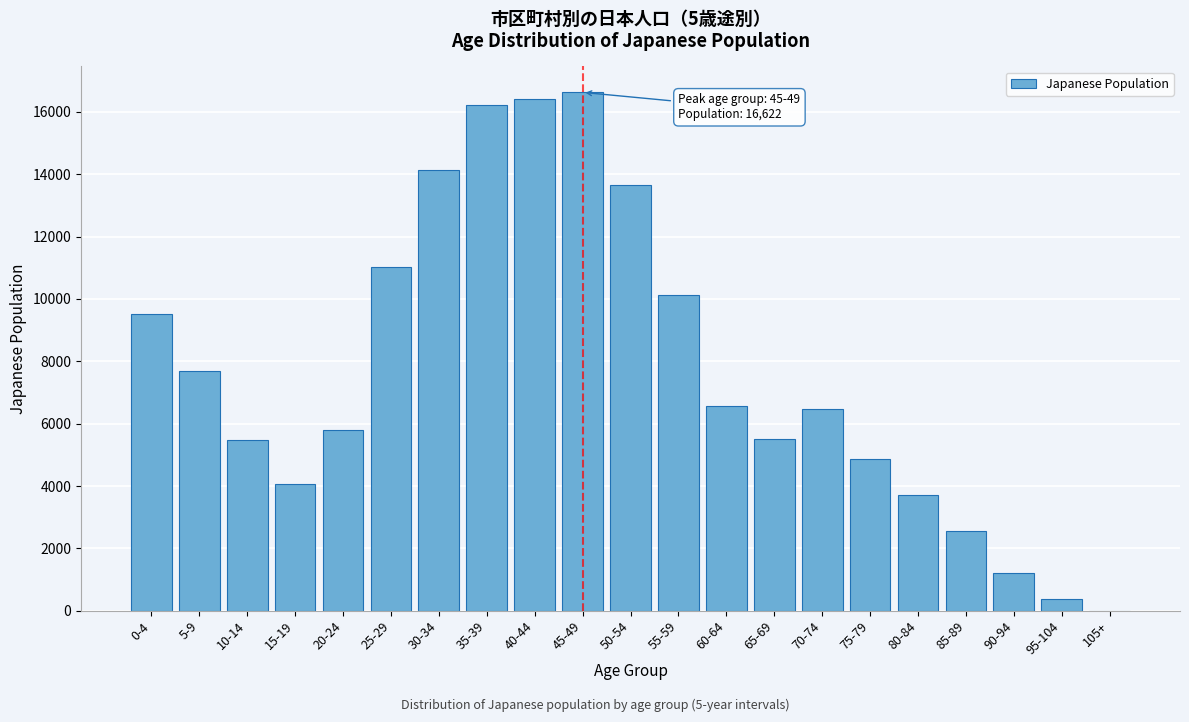

What is the maximum value shown in the chart?

16622